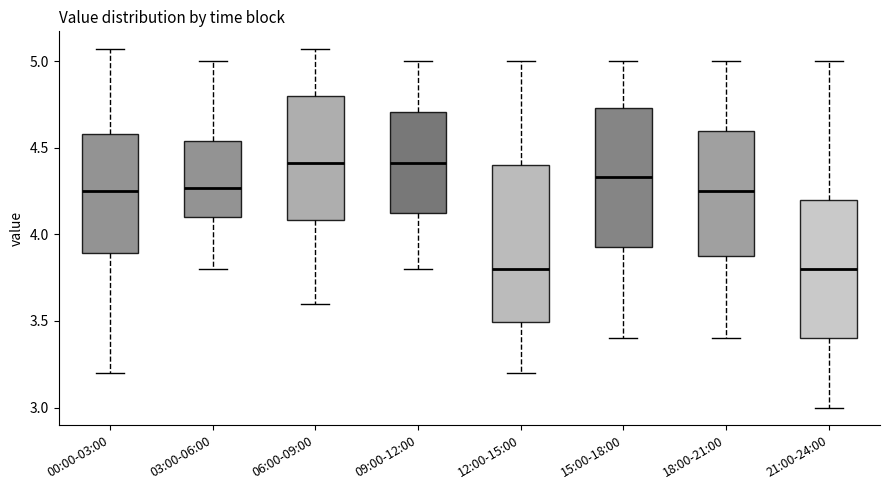

Reading left to right, transcribe this box plot: for each box, give where its median line is, the range the box spans, and where its two whiskers end, as read against the y-axis. The values are not printed on the chart, so give them approximately, as read against the axis.

00:00-03:00: median 4.25, box 3.90 to 4.60, whiskers 3.20 to 5.05
03:00-06:00: median 4.25, box 4.10 to 4.55, whiskers 3.80 to 5.00
06:00-09:00: median 4.40, box 4.10 to 4.80, whiskers 3.60 to 5.05
09:00-12:00: median 4.40, box 4.10 to 4.70, whiskers 3.80 to 5.00
12:00-15:00: median 3.80, box 3.50 to 4.40, whiskers 3.20 to 5.00
15:00-18:00: median 4.35, box 3.95 to 4.75, whiskers 3.40 to 5.00
18:00-21:00: median 4.25, box 3.90 to 4.60, whiskers 3.40 to 5.00
21:00-24:00: median 3.80, box 3.40 to 4.20, whiskers 3.00 to 5.00